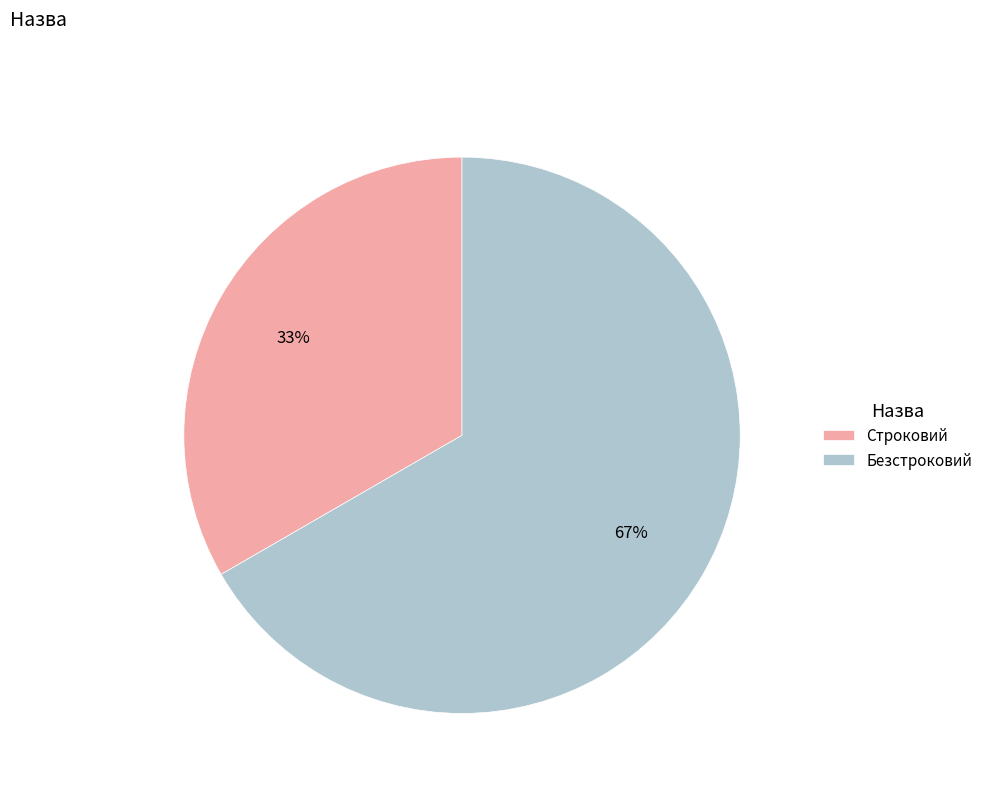

What is the smallest slice in the pie chart?

Строковий